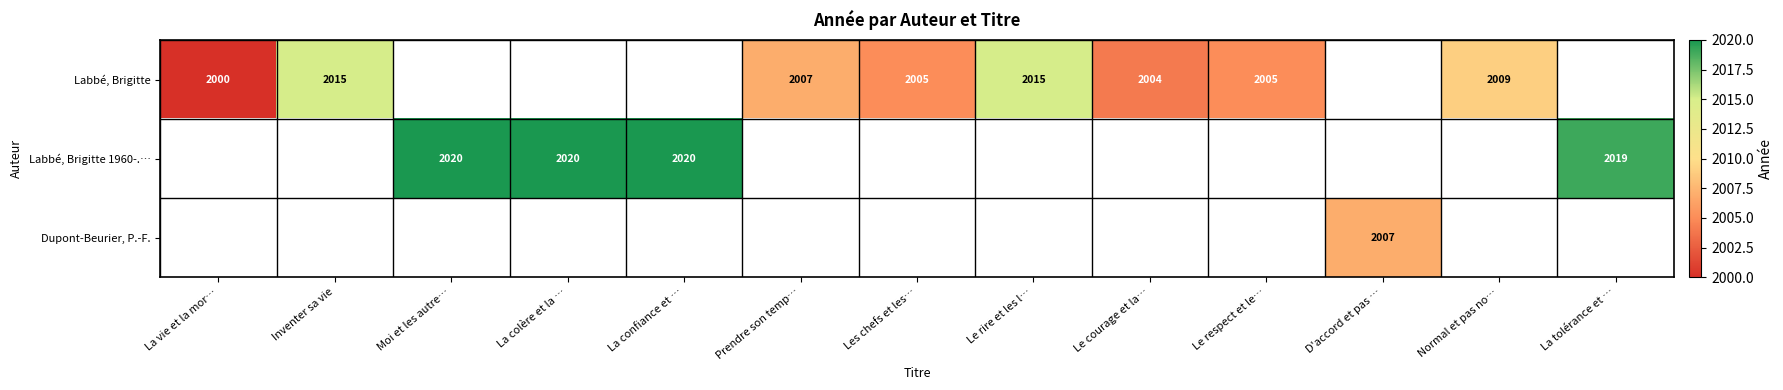

The value of Labbé, Brigitte 1960-.… at Moi et les autre… is 2020. True or false?

True